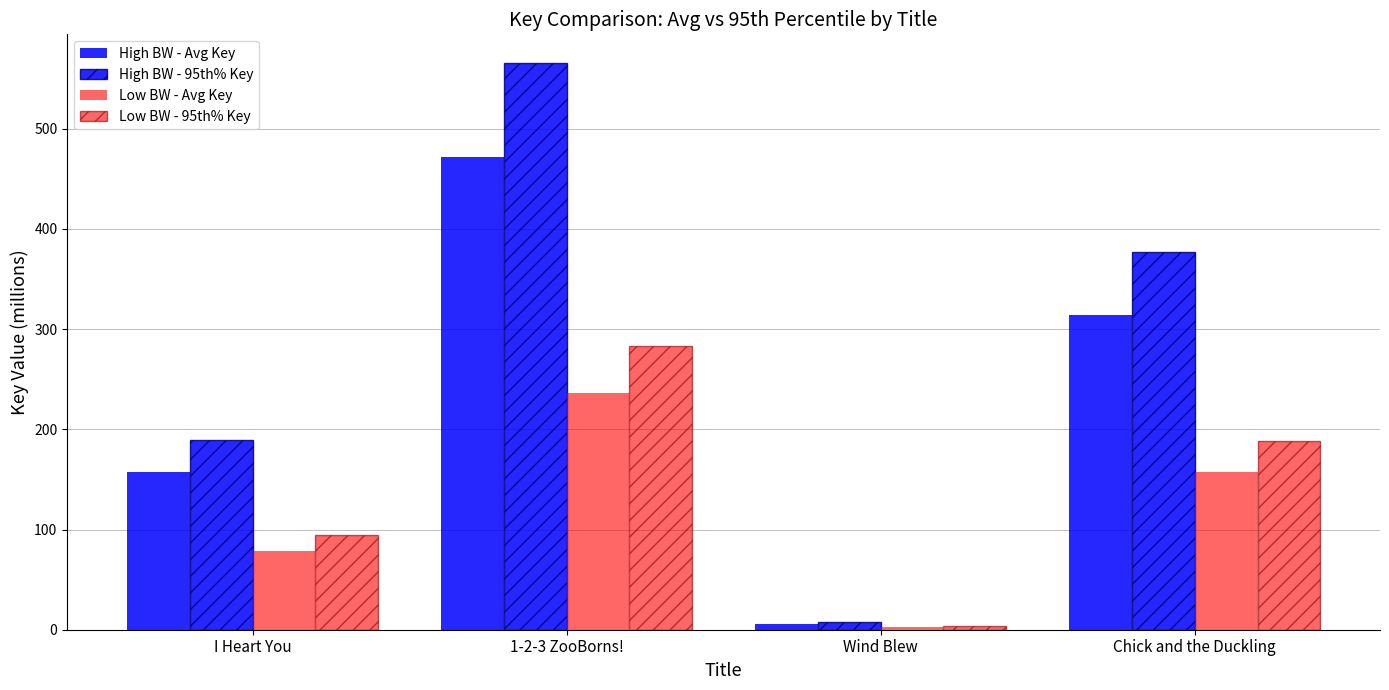

How many groups of bars are there?

4